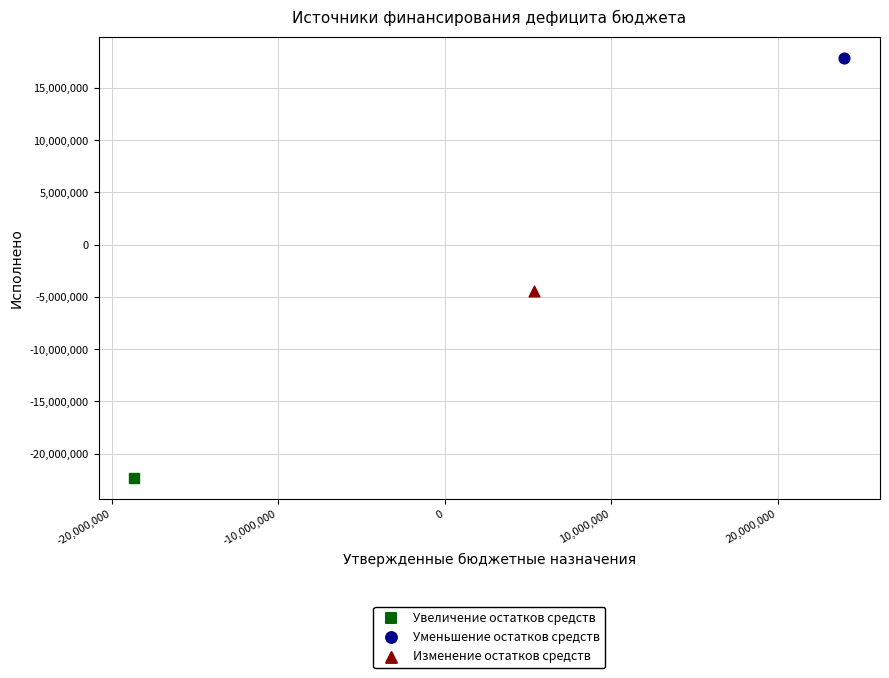

Which series reaches the maximum Y coordinate?

Уменьшение остатков средств